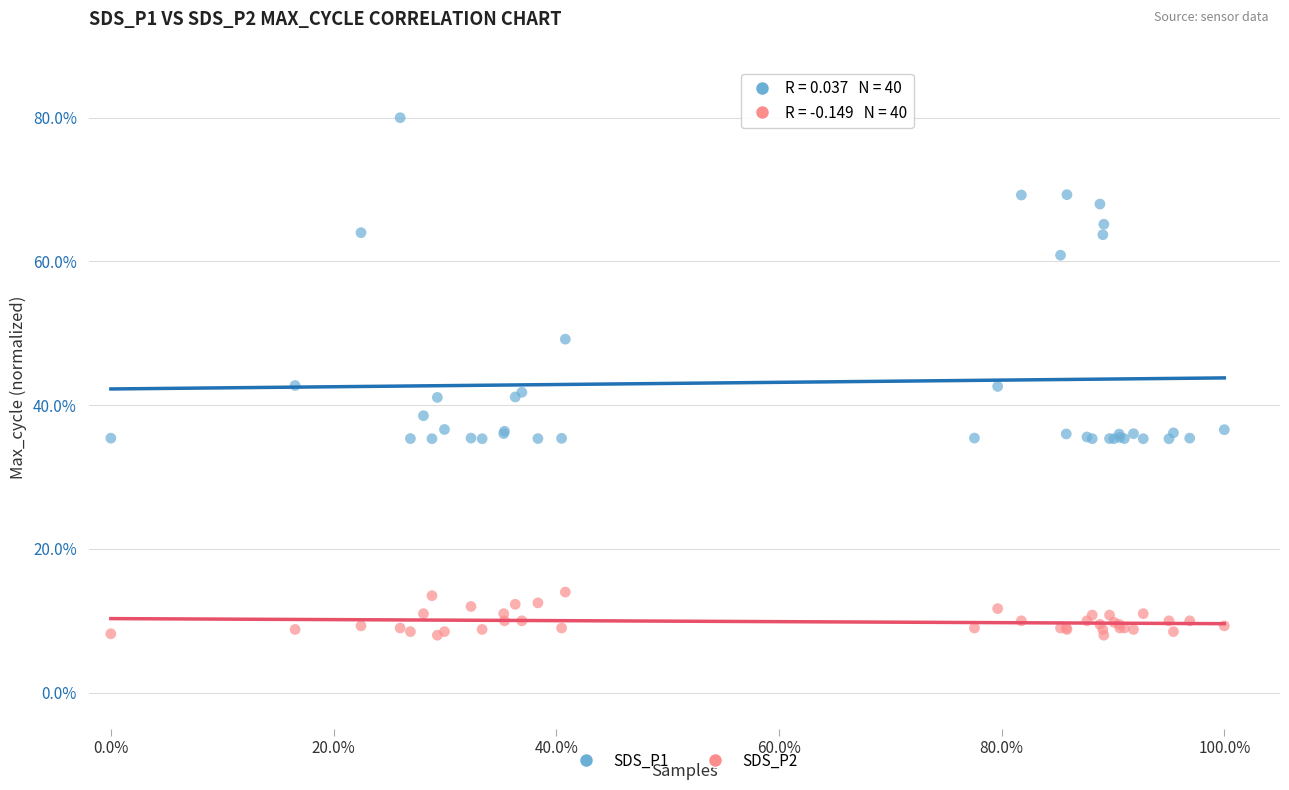

What is the X range (max minus min) for the scatter plot?

1.0